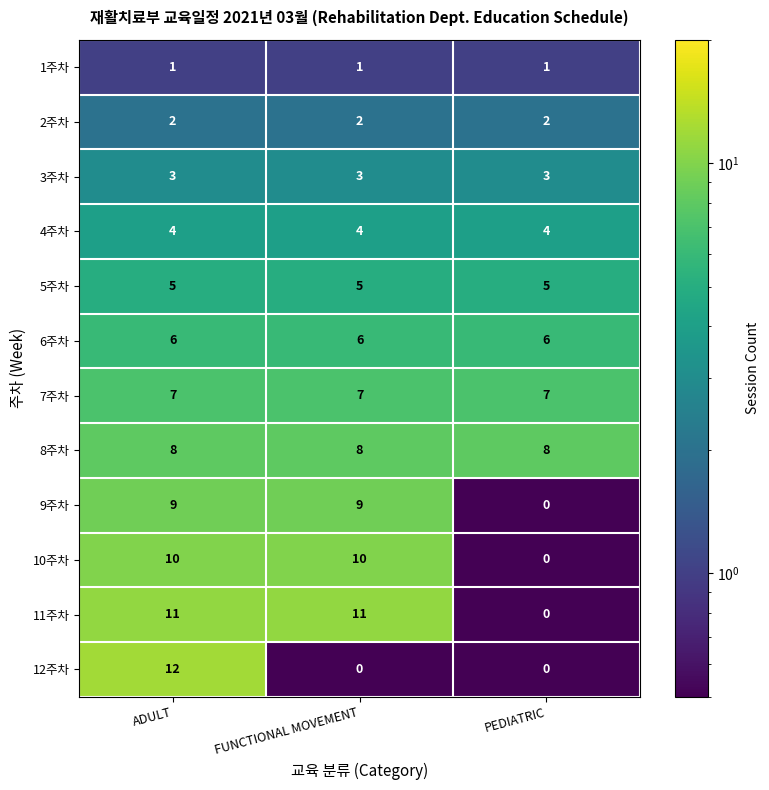

At FUNCTIONAL MOVEMENT, list the series in order from largest to smallest.

11주차, 10주차, 9주차, 8주차, 7주차, 6주차, 5주차, 4주차, 3주차, 2주차, 1주차, 12주차